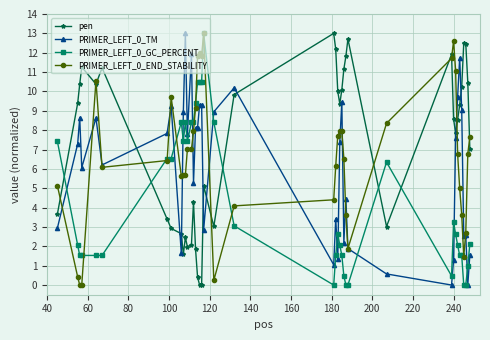

What is the value of the PRIMER_LEFT_0_END_STABILITY point at the 33rd from the left?

11.1